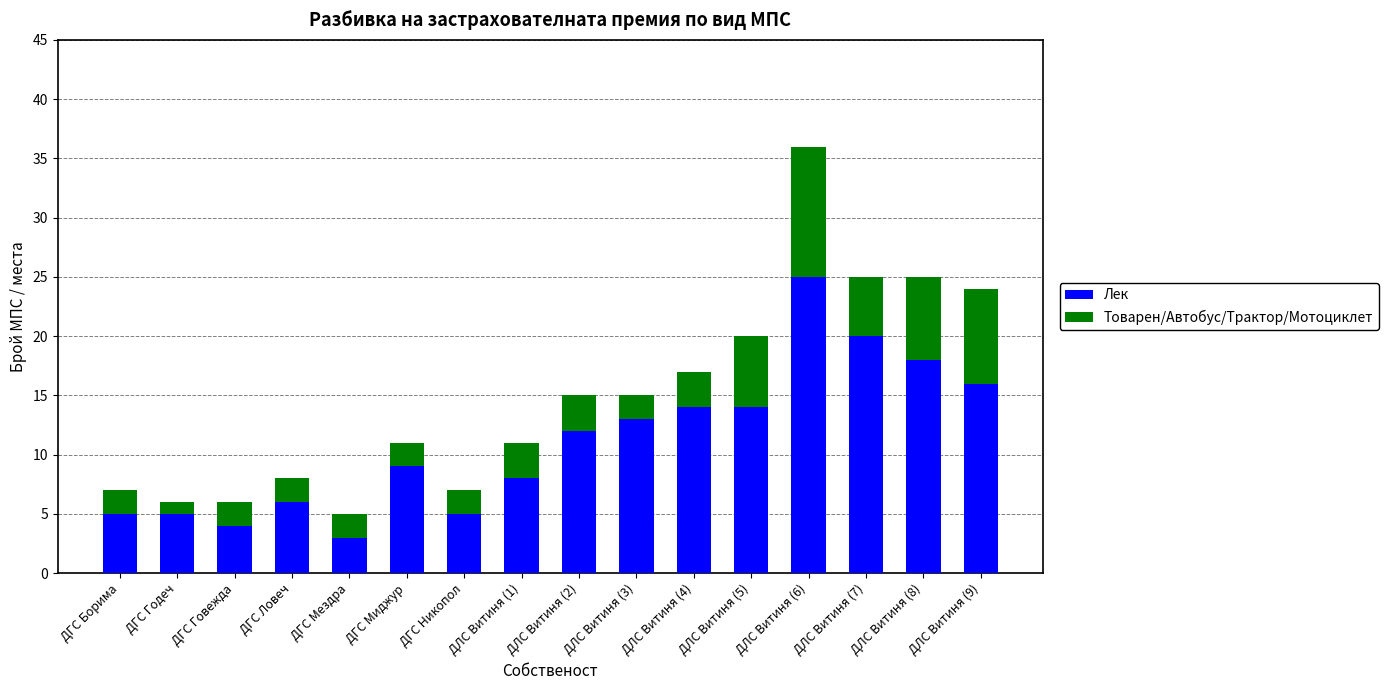

How many distinct data groups are displayed?

2